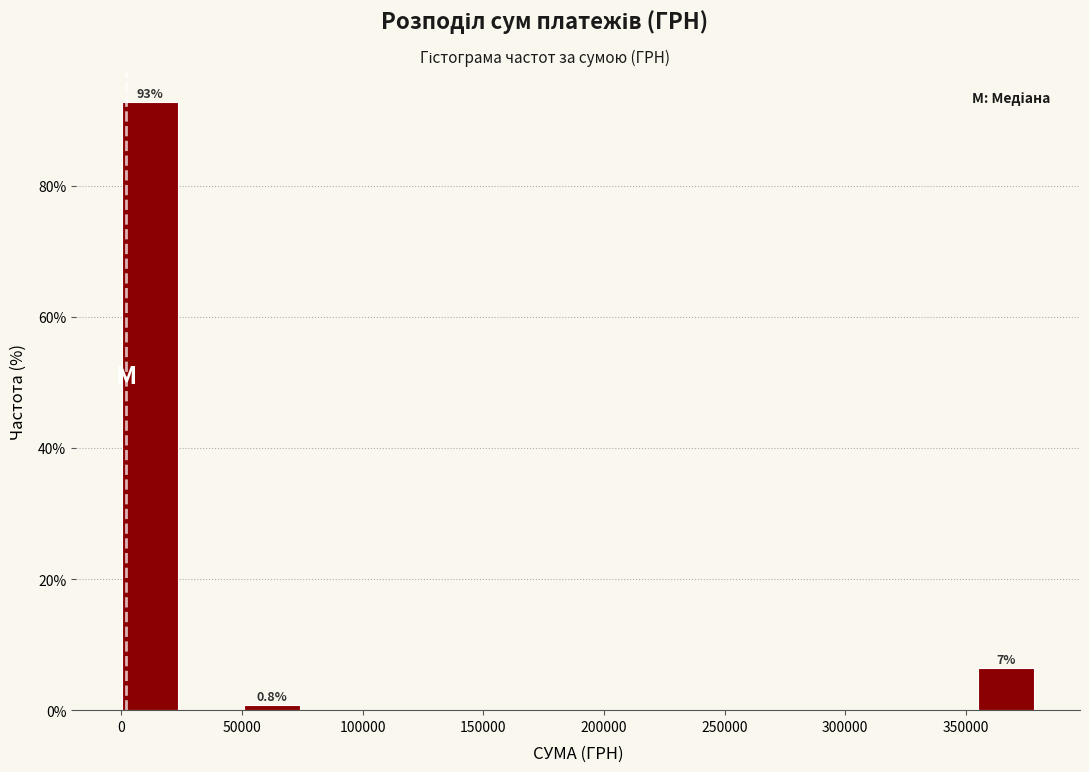

Over which range of the x-axis is the bar tallest?

0 to 25000